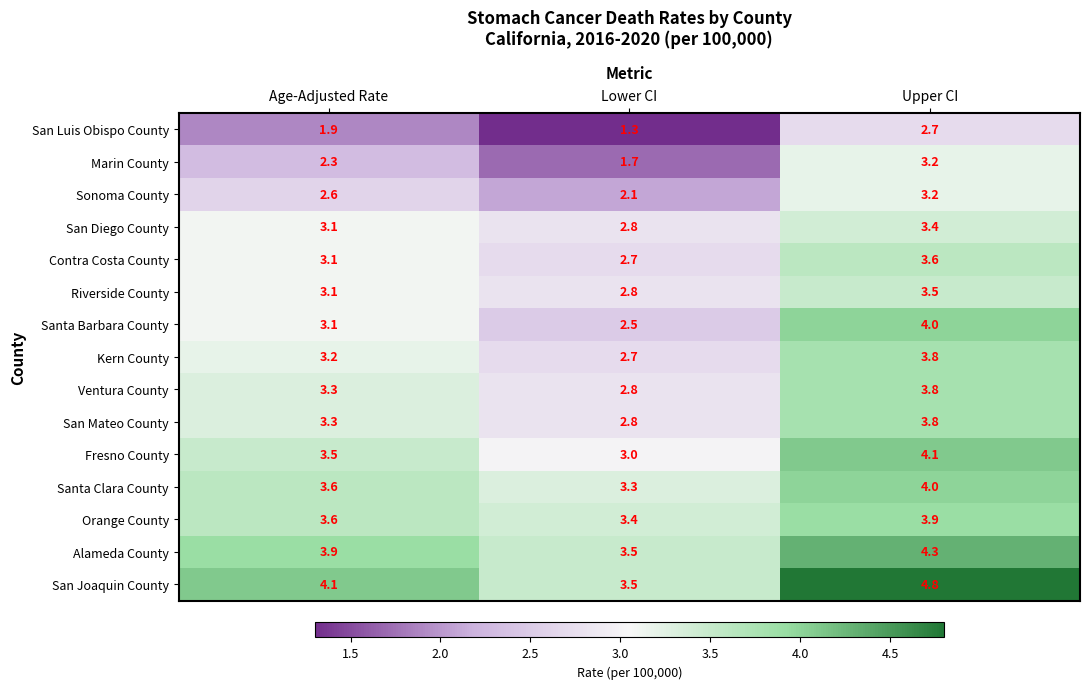

The Kern County series shows 3.2 at Age-Adjusted Rate. True or false?

True